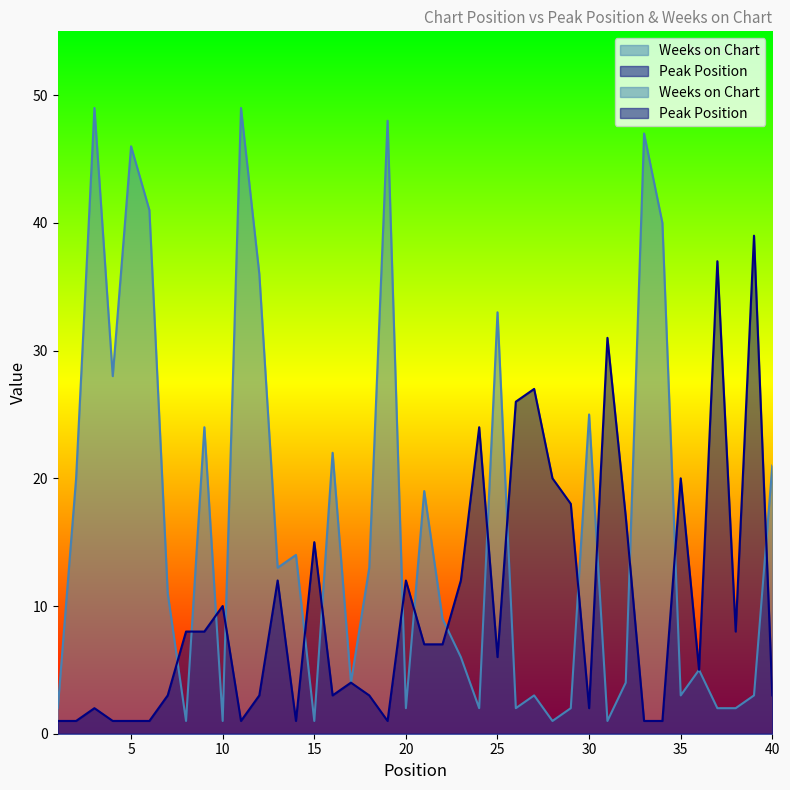

The Weeks on Chart series shows 14 at 34. True or false?

False